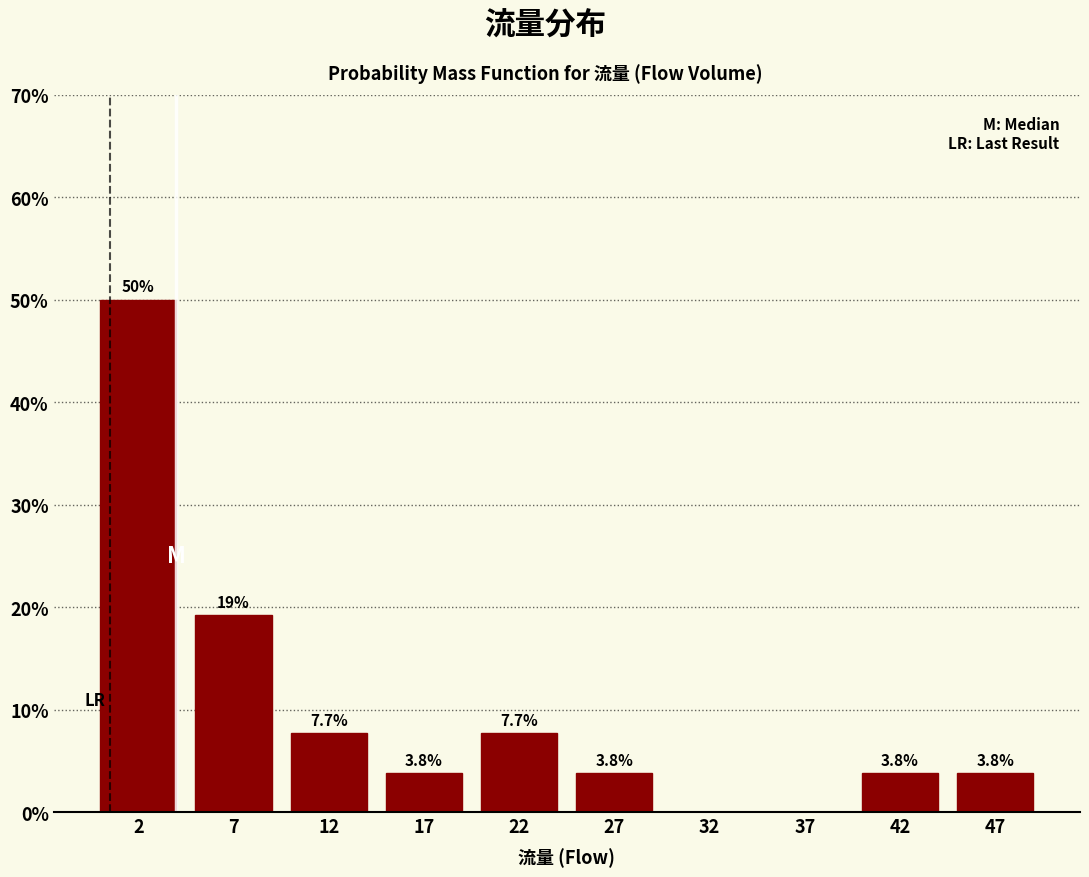

Which range on the x-axis has the tallest bar?

0 to 5